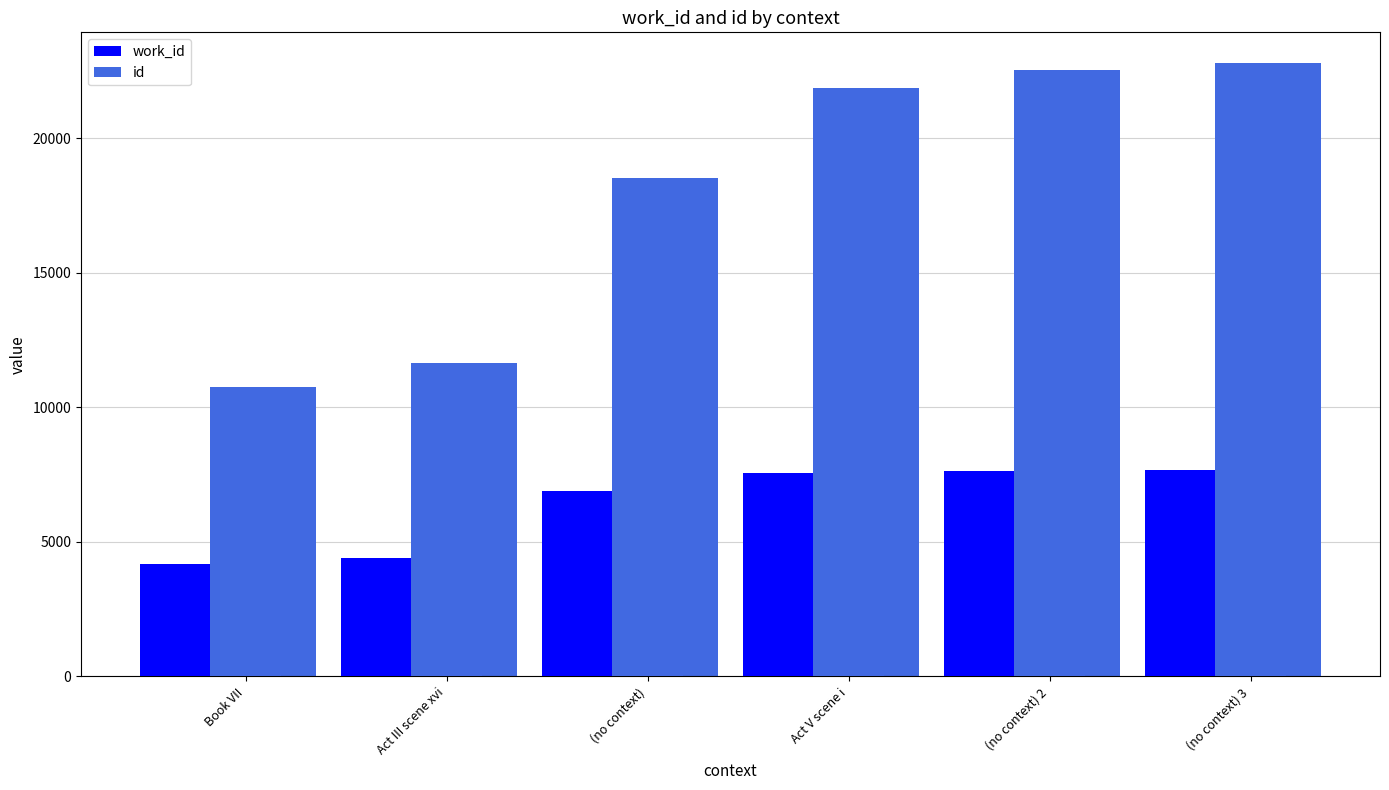

What is the sum of all id values?

108119